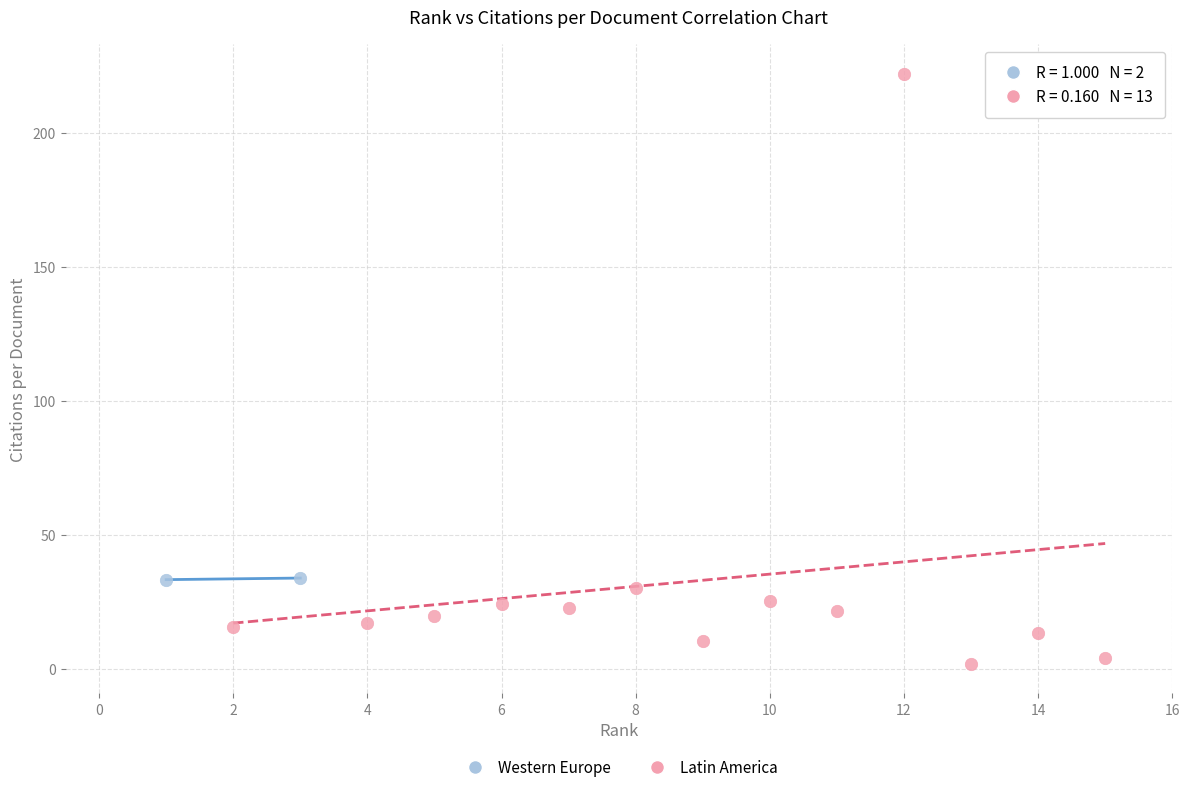

What are all the series names shown in the legend?

Western Europe, Latin America